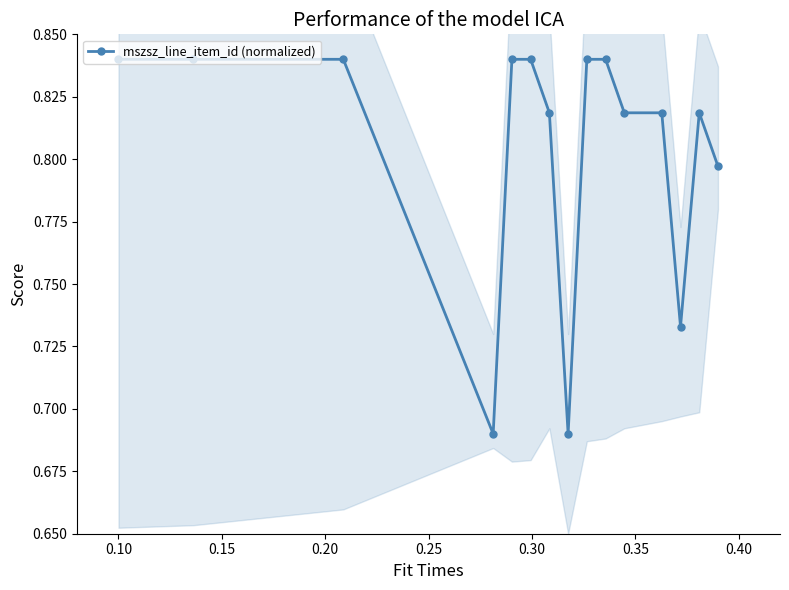

Reading right to left, transcribe all the data shown in this chart.

0.8	0.8	0.7	0.8	0.8	0.8	0.8	0.7	0.8	0.8	0.8	0.7	0.8	0.8	0.8